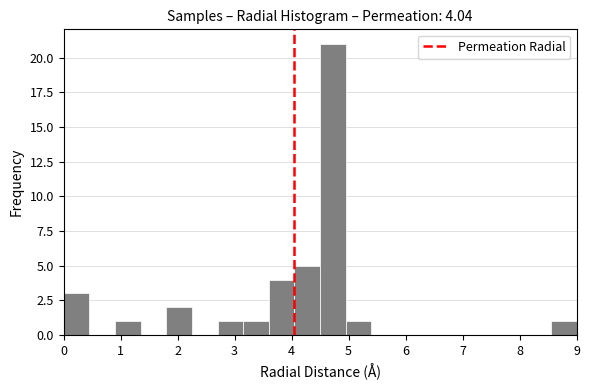

Over which range of the x-axis is the bar tallest?

4.50 to 4.95